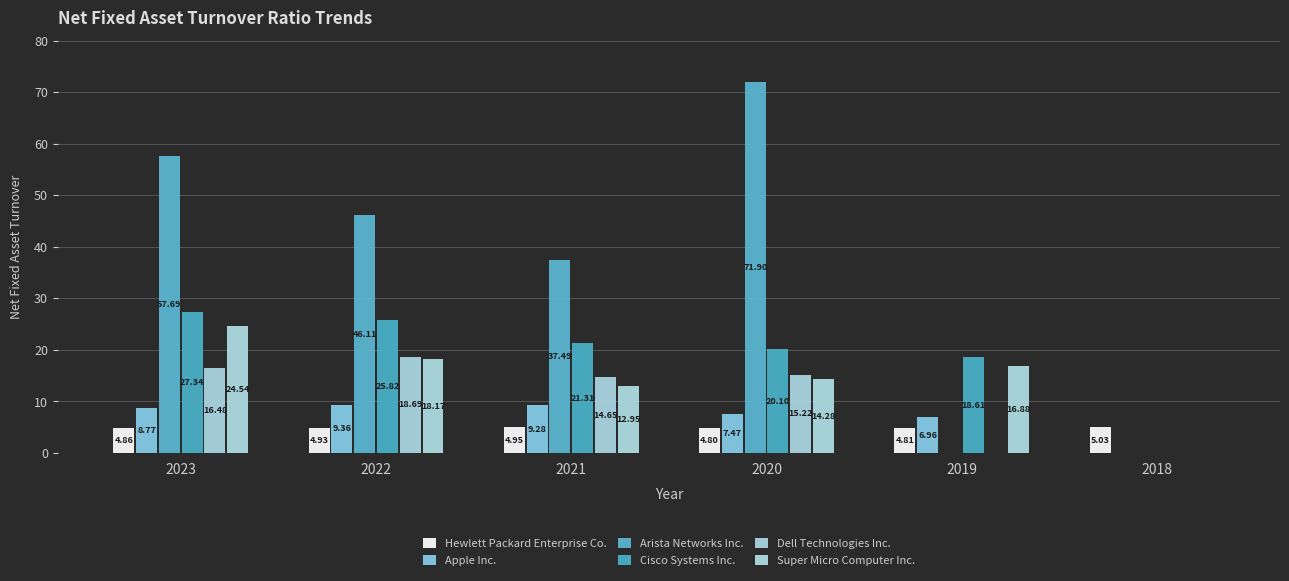

What is the value of the Super Micro Computer Inc. bar at the 2nd from the left?

18.2